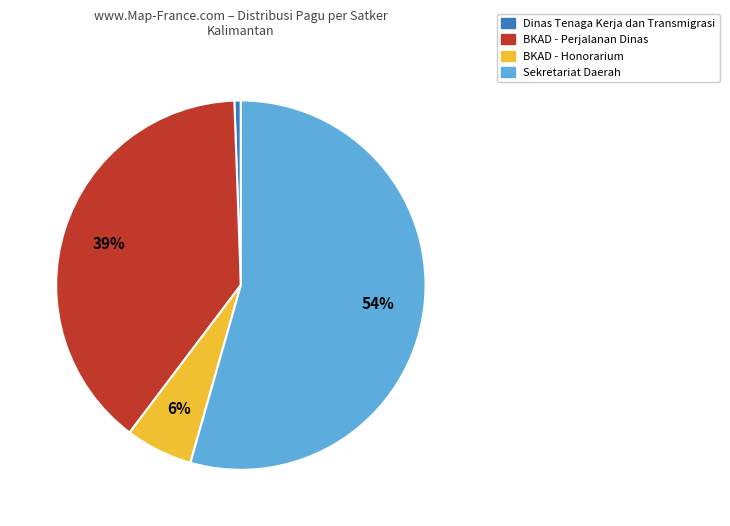

To the nearest percent, what is the average slice percentage?

25%